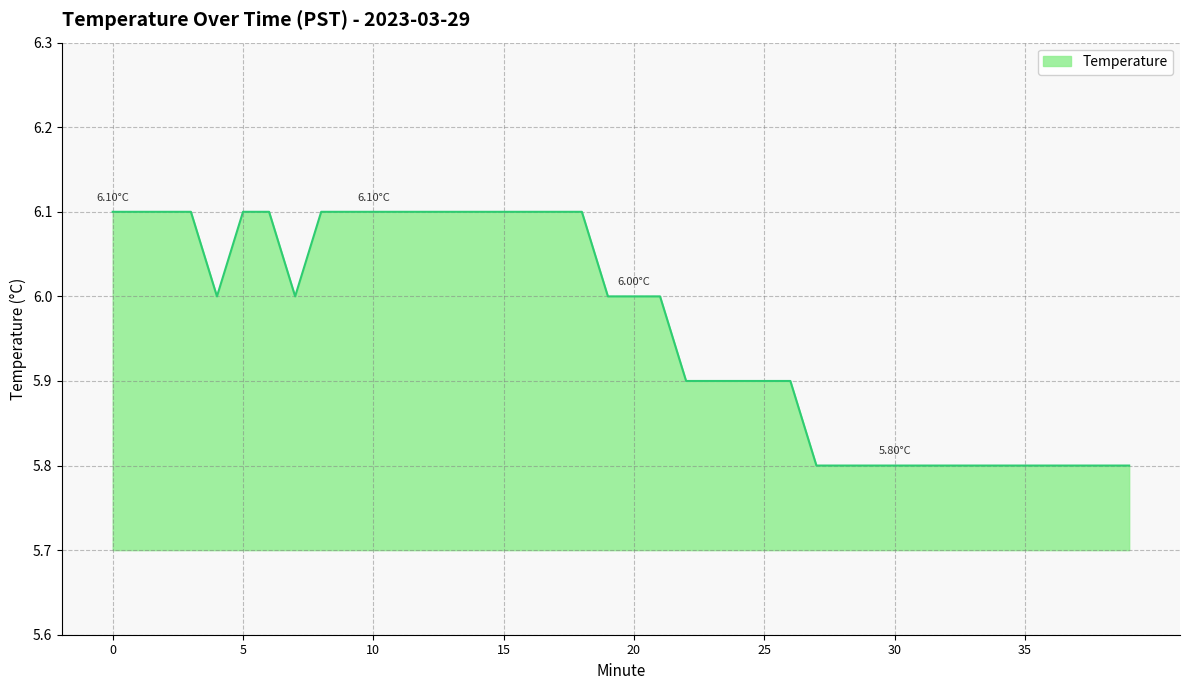

What is the difference between the maximum and minimum values?

0.3